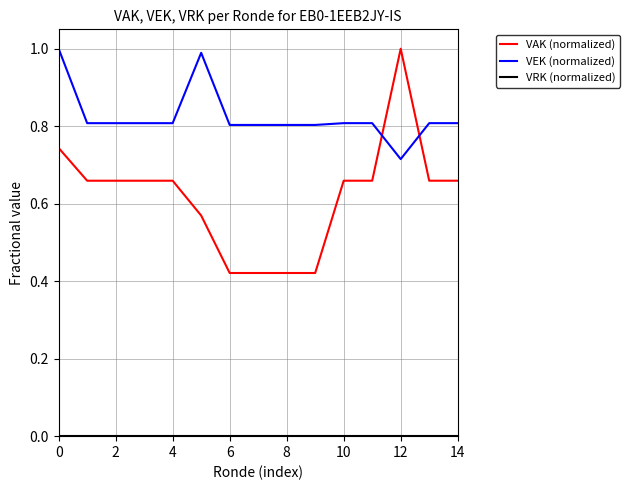

Which series has the widest spread of values?

VAK (normalized)